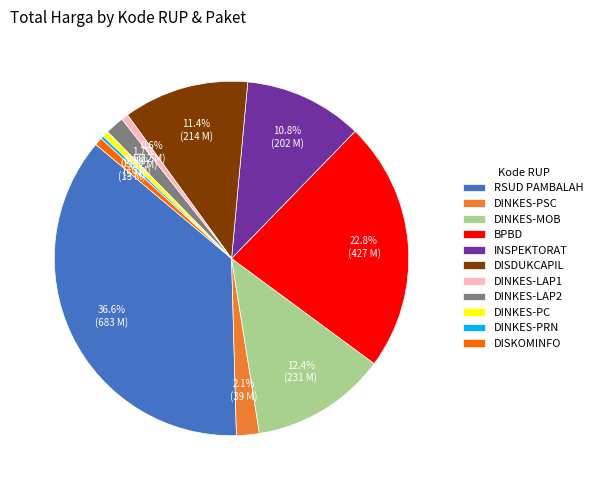

What is the largest slice in the pie chart?

RSUD PAMBALAH